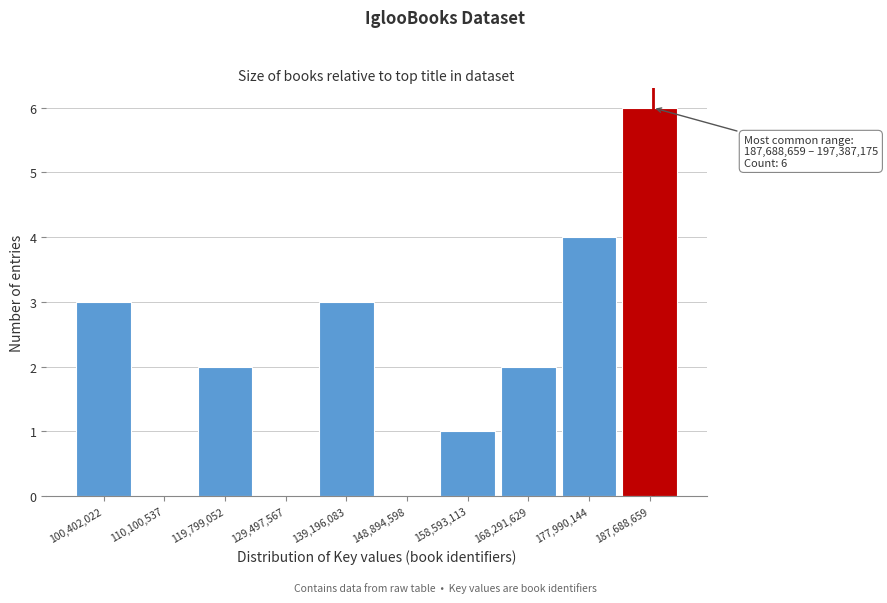

Reading left to right, list all the values displayed in this chart.

100,402,022=3	110,100,537=0	119,799,052=2	129,497,567=0	139,196,083=3	148,894,598=0	158,593,113=1	168,291,629=2	177,990,144=4	187,688,659=6